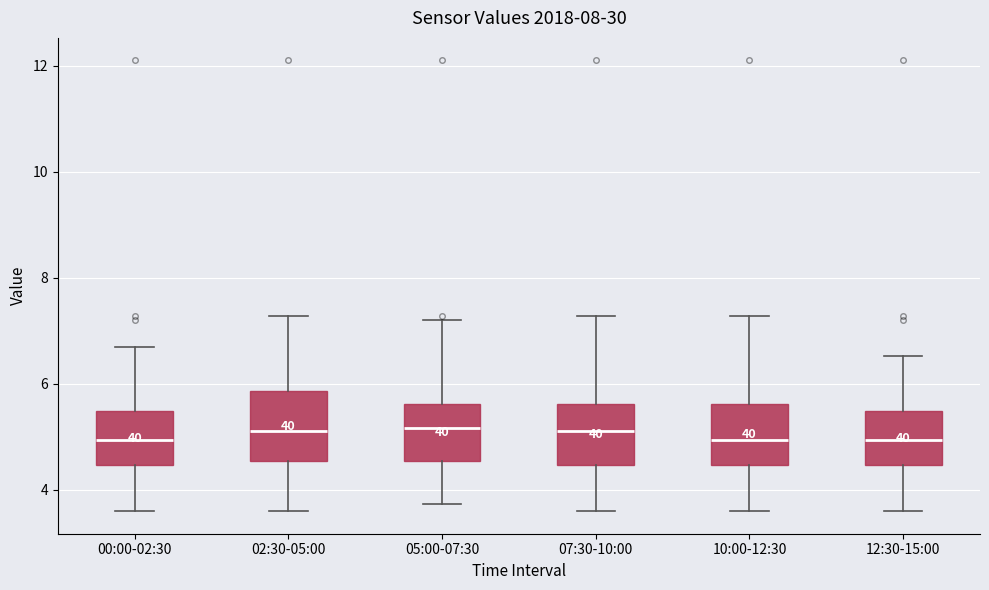

Where is the upper edge of the box for 07:30-10:00 on the y-axis? The values are not printed on the chart, so give them approximately, as read against the axis.

5.6